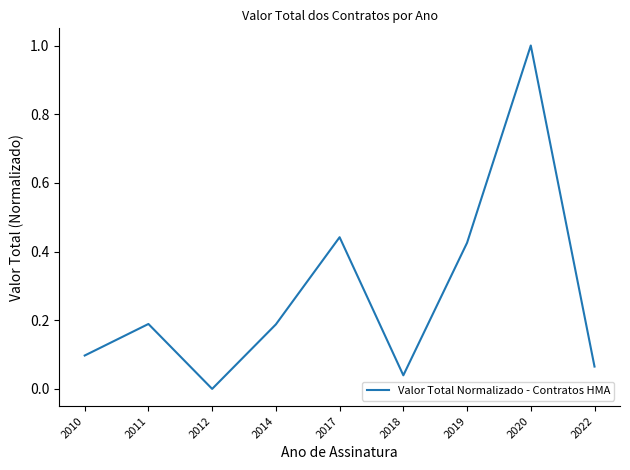

What is the change in value from 2017 to 2022?

-0.4